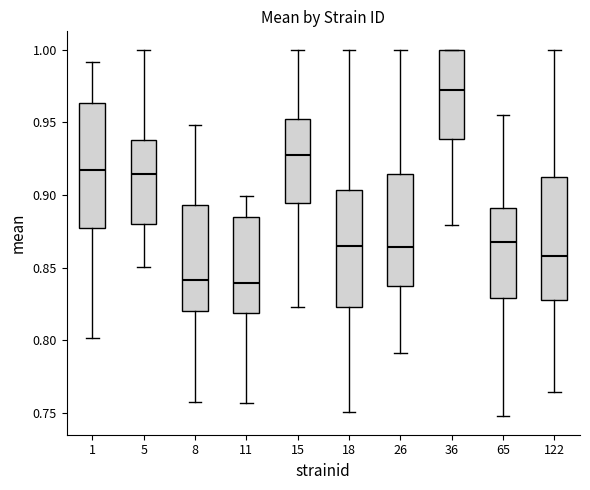

Reading left to right, read every box against the y-axis: the position of its median line, the range the box covers, and the ends of its whiskers. The values are not printed on the chart, so give them approximately, as read against the axis.

1: median 0.915, box 0.880 to 0.965, whiskers 0.800 to 0.990
5: median 0.915, box 0.880 to 0.940, whiskers 0.850 to 1.000
8: median 0.840, box 0.820 to 0.895, whiskers 0.755 to 0.950
11: median 0.840, box 0.820 to 0.885, whiskers 0.755 to 0.900
15: median 0.930, box 0.895 to 0.950, whiskers 0.825 to 1.000
18: median 0.865, box 0.825 to 0.905, whiskers 0.750 to 1.000
26: median 0.865, box 0.835 to 0.915, whiskers 0.790 to 1.000
36: median 0.970, box 0.940 to 1.000, whiskers 0.880 to 1.000
65: median 0.870, box 0.830 to 0.890, whiskers 0.750 to 0.955
122: median 0.860, box 0.825 to 0.910, whiskers 0.765 to 1.000